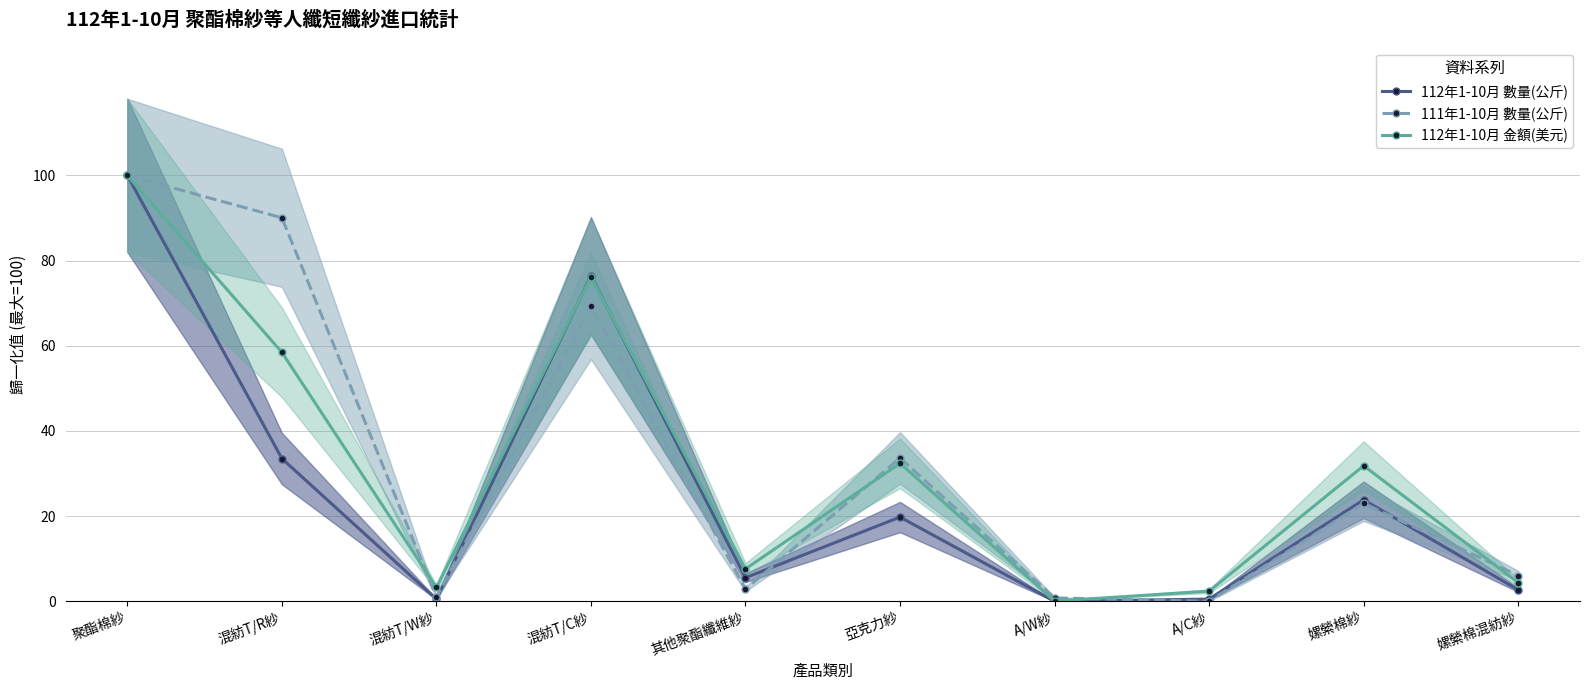

What is the greatest value displayed?

100.0